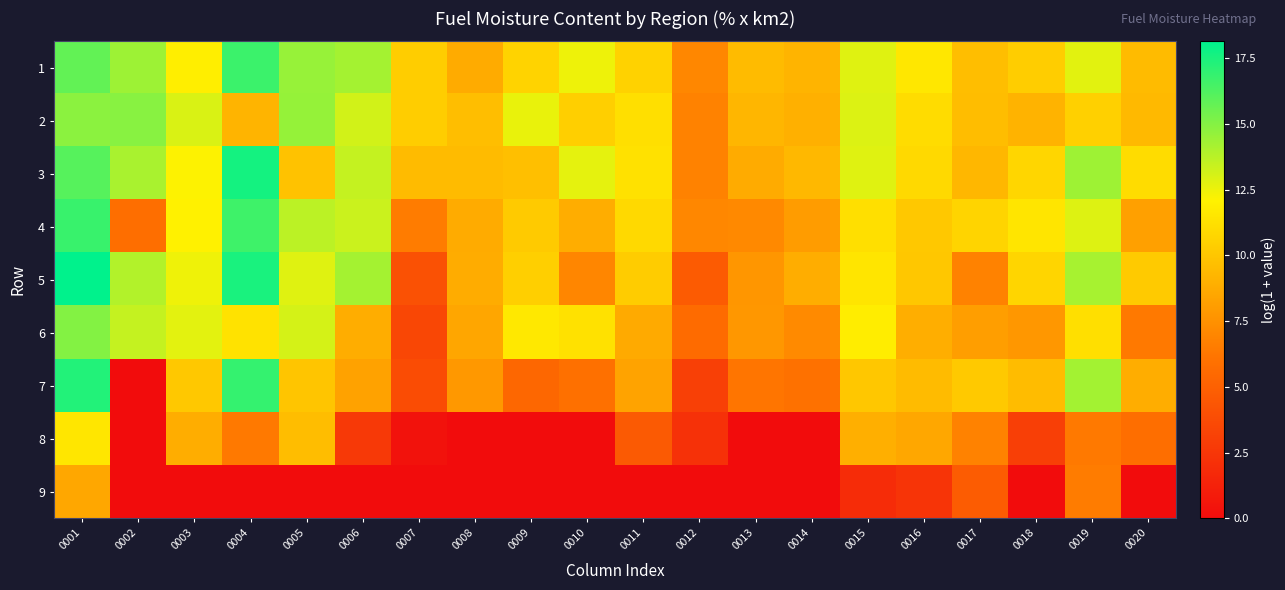

Which category has the lowest value across all series?

0002